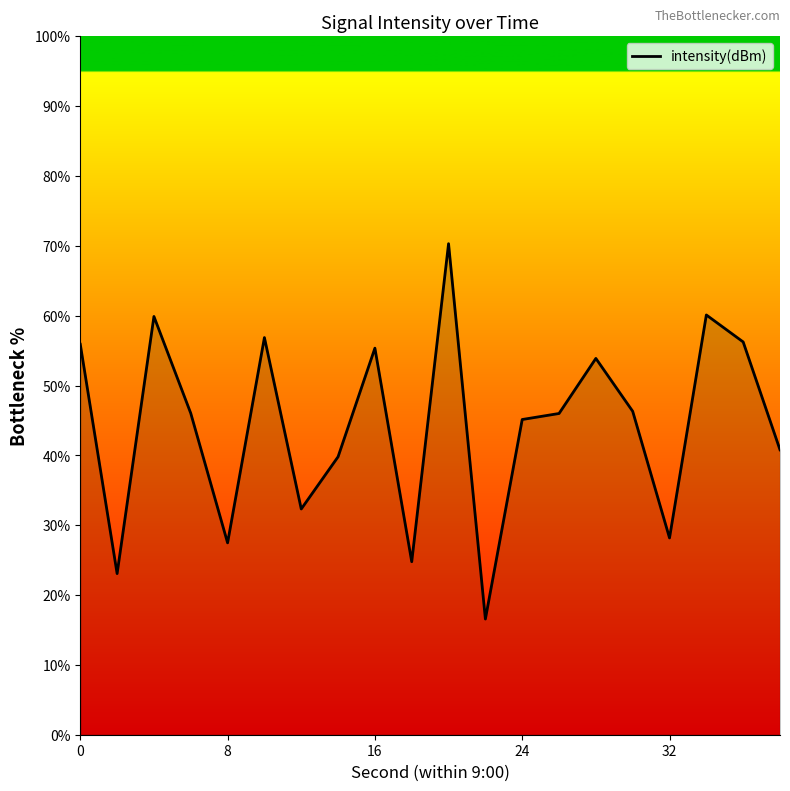

What is the maximum value shown in the chart?

70.3